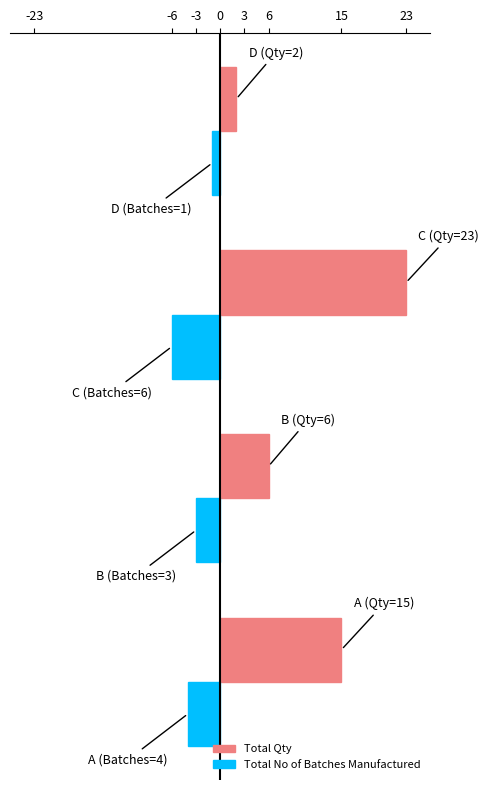

Which series has the largest total across all categories?

Total Qty